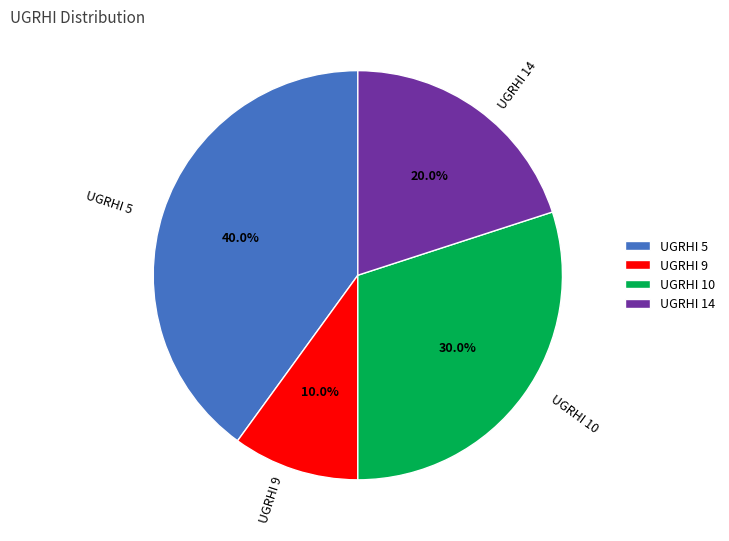

Approximately how many times larger is the value at UGRHI 10 compared to UGRHI 14?

1.5